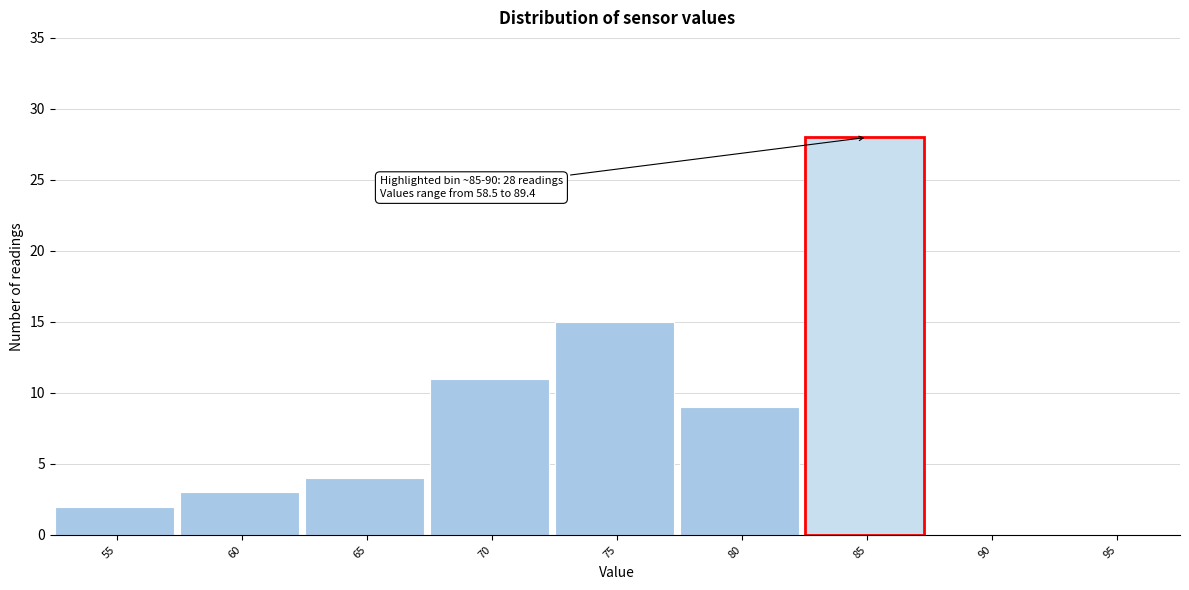

Reading left to right, extract all data points from this chart.

55=2	60=3	65=4	70=11	75=15	80=9	85=28	90=0	95=0